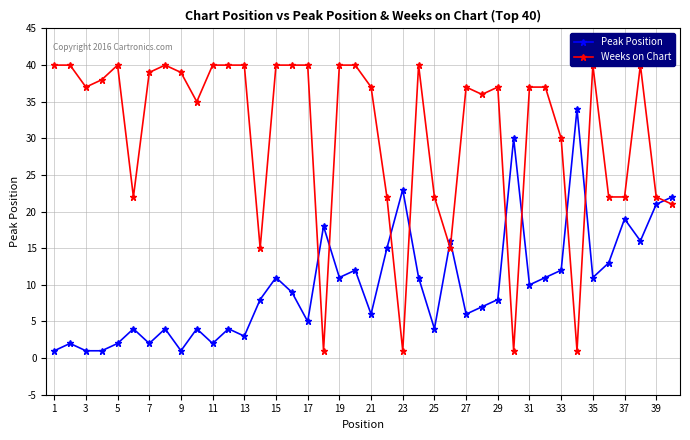

Rank the series by their maximum value, from highest to lowest.

Weeks on Chart, Peak Position